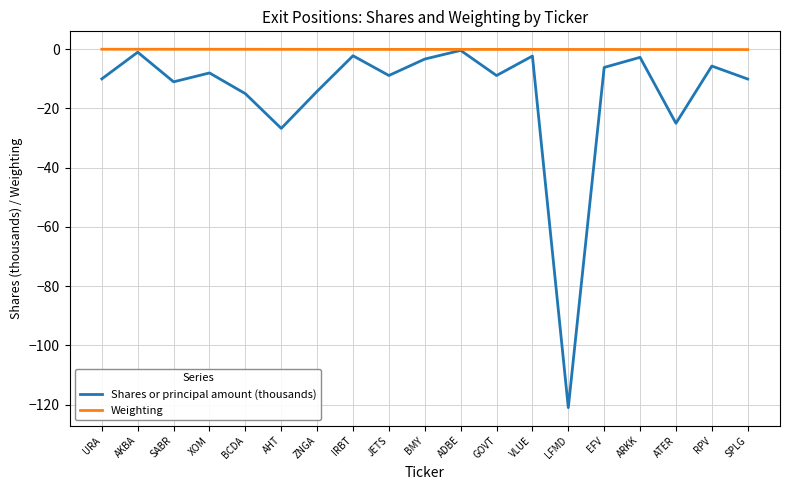

Which series has the largest range (max minus min)?

Shares or principal amount (thousands)